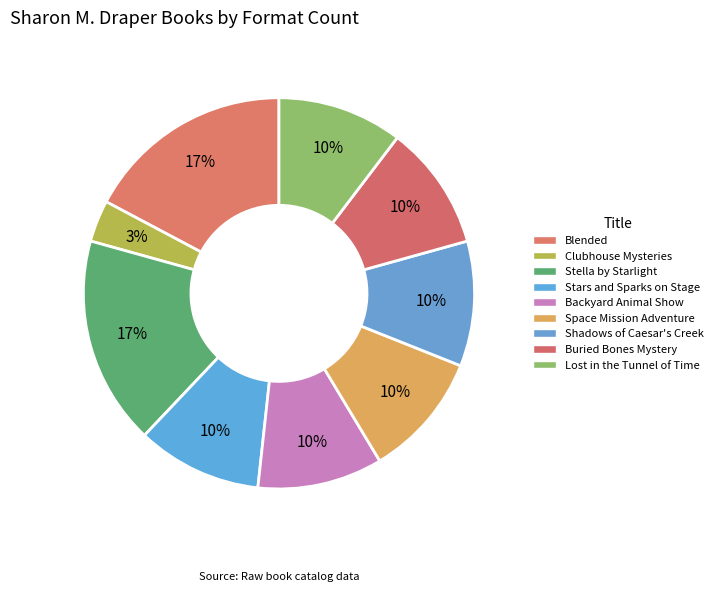

What percentage is NOT represented by Backyard Animal Show?

89.7%